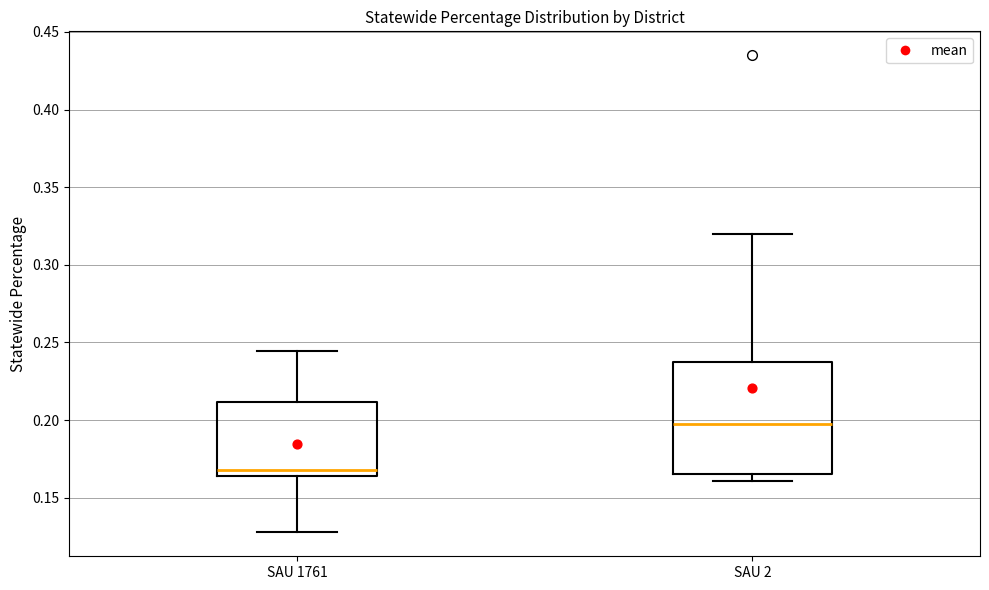

Where is the upper edge of the box for SAU 1761 on the y-axis? The values are not printed on the chart, so give them approximately, as read against the axis.

0.210